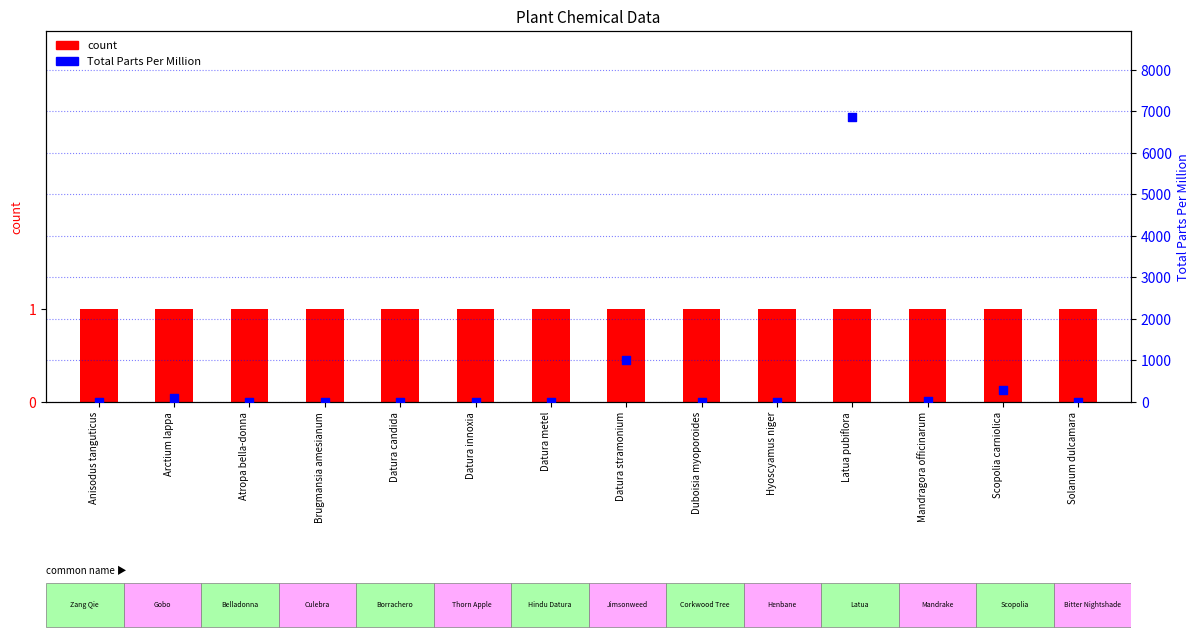

Which series contains the highest Y value?

Total Parts Per Million